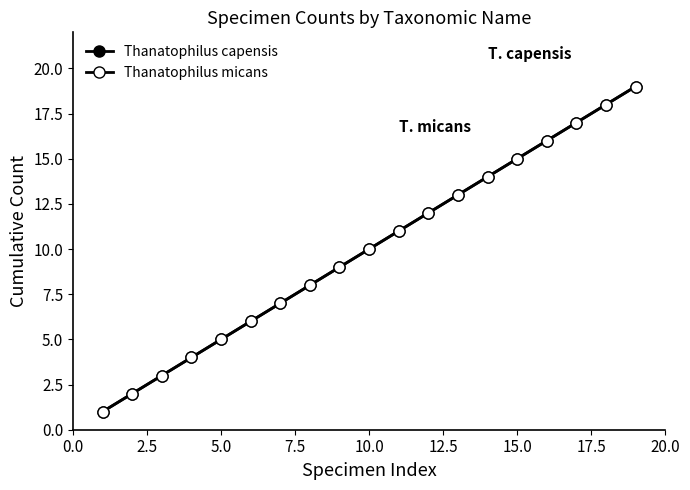

True or false: Thanatophilus capensis and Thanatophilus micans cross at least once.

False